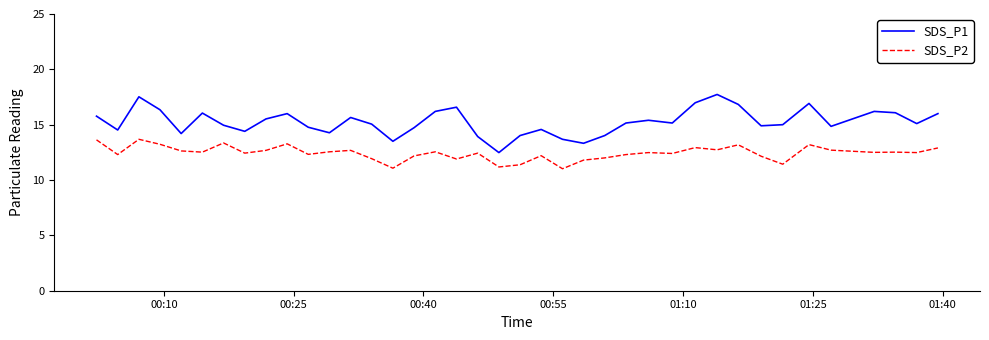

Which series has the widest spread of values?

SDS_P1